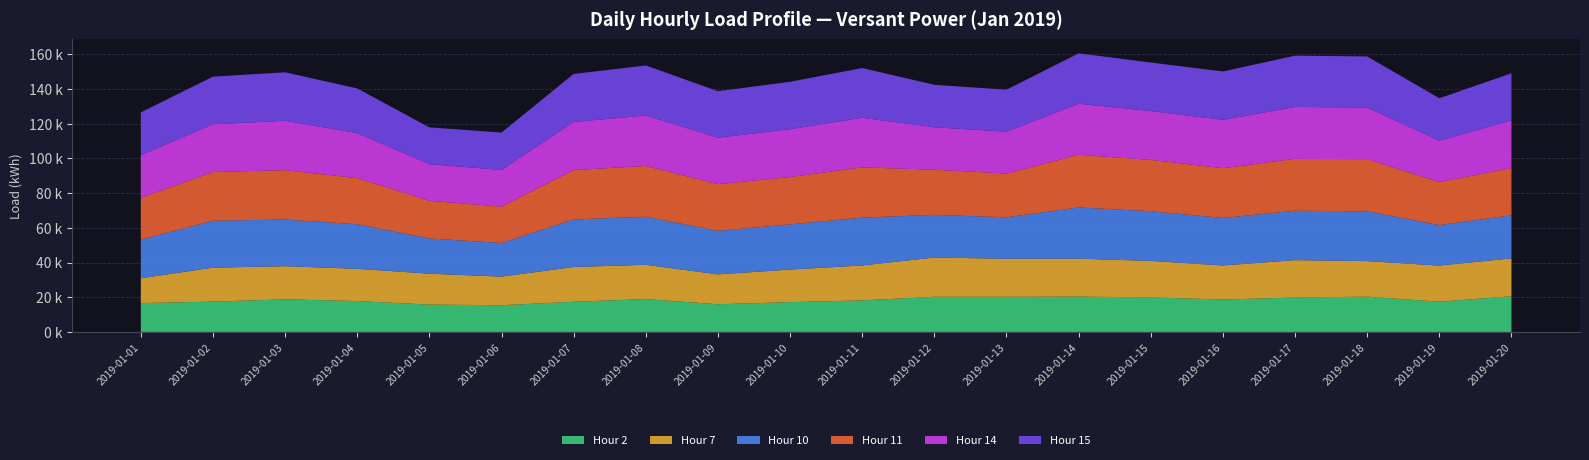

Reading left to right, list all the values displayed in this chart.

Hour 2: 2019-01-01=16620	2019-01-02=17481	2019-01-03=18799	2019-01-04=17796	2019-01-05=15775	2019-01-06=15383	2019-01-07=17412	2019-01-08=18918	2019-01-09=15965	2019-01-10=17188	2019-01-11=18190	2019-01-12=20247	2019-01-13=20250	2019-01-14=20346	2019-01-15=19909	2019-01-16=18684	2019-01-17=19839	2019-01-18=20325	2019-01-19=17429	2019-01-20=20571
Hour 7: 2019-01-01=14318	2019-01-02=19572	2019-01-03=19093	2019-01-04=18590	2019-01-05=17802	2019-01-06=16513	2019-01-07=20019	2019-01-08=19776	2019-01-09=17215	2019-01-10=18758	2019-01-11=20129	2019-01-12=22630	2019-01-13=21939	2019-01-14=21886	2019-01-15=21034	2019-01-16=19629	2019-01-17=21550	2019-01-18=20499	2019-01-19=20822	2019-01-20=21838
Hour 10: 2019-01-01=22273	2019-01-02=27048	2019-01-03=26905	2019-01-04=25677	2019-01-05=20318	2019-01-06=19372	2019-01-07=27419	2019-01-08=27669	2019-01-09=25091	2019-01-10=26041	2019-01-11=27557	2019-01-12=24620	2019-01-13=23886	2019-01-14=29510	2019-01-15=28635	2019-01-16=27384	2019-01-17=28479	2019-01-18=28693	2019-01-19=23365	2019-01-20=24808
Hour 11: 2019-01-01=24011	2019-01-02=28048	2019-01-03=28441	2019-01-04=26577	2019-01-05=21695	2019-01-06=20931	2019-01-07=28431	2019-01-08=29307	2019-01-09=26909	2019-01-10=27294	2019-01-11=28967	2019-01-12=25979	2019-01-13=25208	2019-01-14=30375	2019-01-15=29574	2019-01-16=28667	2019-01-17=29891	2019-01-18=30046	2019-01-19=24763	2019-01-20=27247
Hour 14: 2019-01-01=24691	2019-01-02=27535	2019-01-03=28443	2019-01-04=25992	2019-01-05=21071	2019-01-06=21188	2019-01-07=27755	2019-01-08=29072	2019-01-09=26798	2019-01-10=27536	2019-01-11=28591	2019-01-12=24483	2019-01-13=24145	2019-01-14=29403	2019-01-15=28155	2019-01-16=27878	2019-01-17=29893	2019-01-18=29752	2019-01-19=23876	2019-01-20=27394
Hour 15: 2019-01-01=24631	2019-01-02=27439	2019-01-03=27946	2019-01-04=25712	2019-01-05=21237	2019-01-06=21518	2019-01-07=27638	2019-01-08=28842	2019-01-09=26741	2019-01-10=27337	2019-01-11=28653	2019-01-12=24465	2019-01-13=24177	2019-01-14=29022	2019-01-15=27961	2019-01-16=27871	2019-01-17=29568	2019-01-18=29451	2019-01-19=24423	2019-01-20=27205